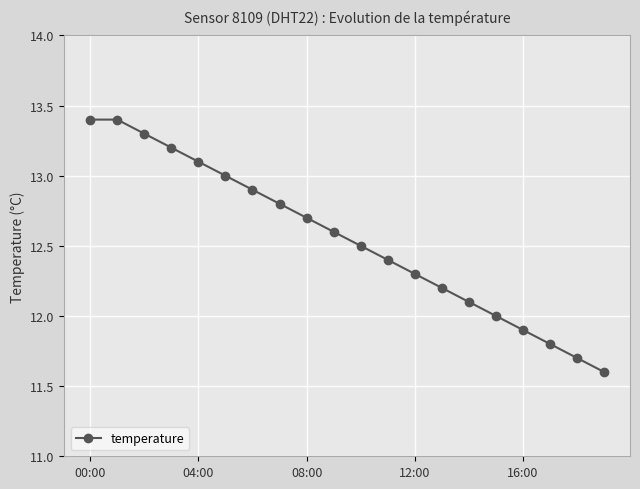

What is the maximum value shown in the chart?

13.4